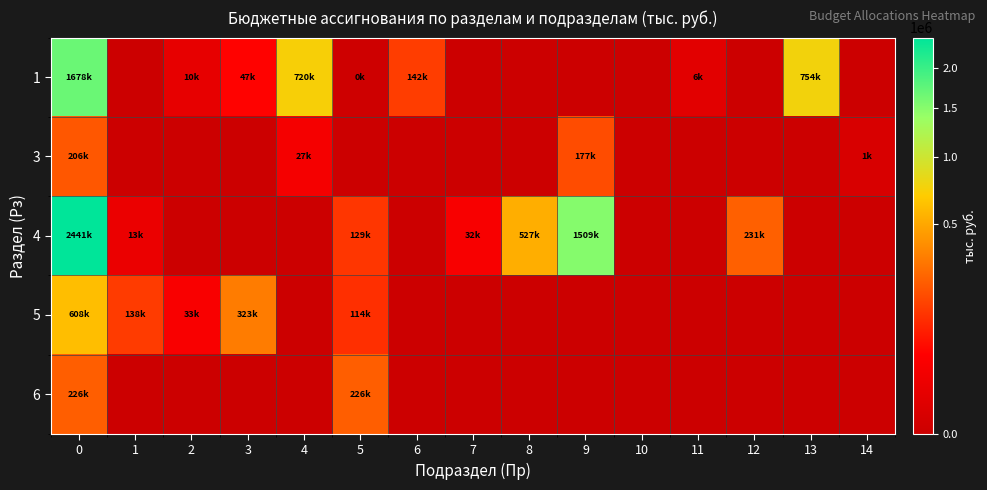

Reading left to right, extract all data points from this chart.

1: 0=1678357.4	1=0.0	2=10014.5	3=46934.4	4=719886.4	5=28.2	6=141835.6	7=0.0	8=0.0	9=0.0	10=0.0	11=5796.8	12=0.0	13=753861.5	14=0.0
3: 0=205937.1	1=0.0	2=0.0	3=0.0	4=27350.7	5=0.0	6=0.0	7=0.0	8=0.0	9=177186.9	10=0.0	11=0.0	12=0.0	13=0.0	14=1399.6
4: 0=2441421.6	1=13329.9	2=0.0	3=0.0	4=0.0	5=128678.2	6=0.0	7=32125.4	8=527106.2	9=1509425.2	10=0.0	11=0.0	12=230756.7	13=0.0	14=0.0
5: 0=608046.8	1=137763.9	2=33025.9	3=322982.8	4=0.0	5=114274.2	6=0.0	7=0.0	8=0.0	9=0.0	10=0.0	11=0.0	12=0.0	13=0.0	14=0.0
6: 0=225841.0	1=0.0	2=0.0	3=0.0	4=0.0	5=225841.0	6=0.0	7=0.0	8=0.0	9=0.0	10=0.0	11=0.0	12=0.0	13=0.0	14=0.0